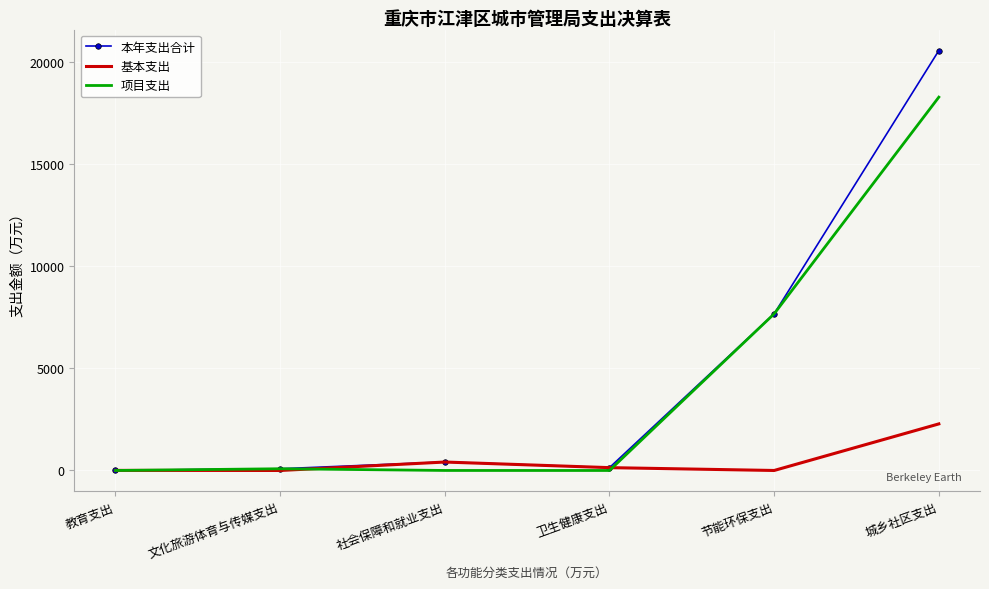

Which series has the largest range (max minus min)?

本年支出合计